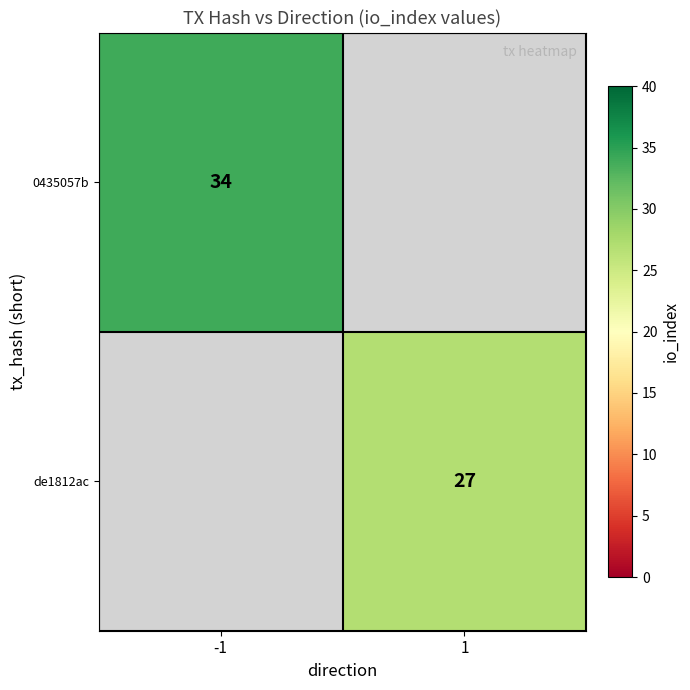

How many distinct data groups are displayed?

2